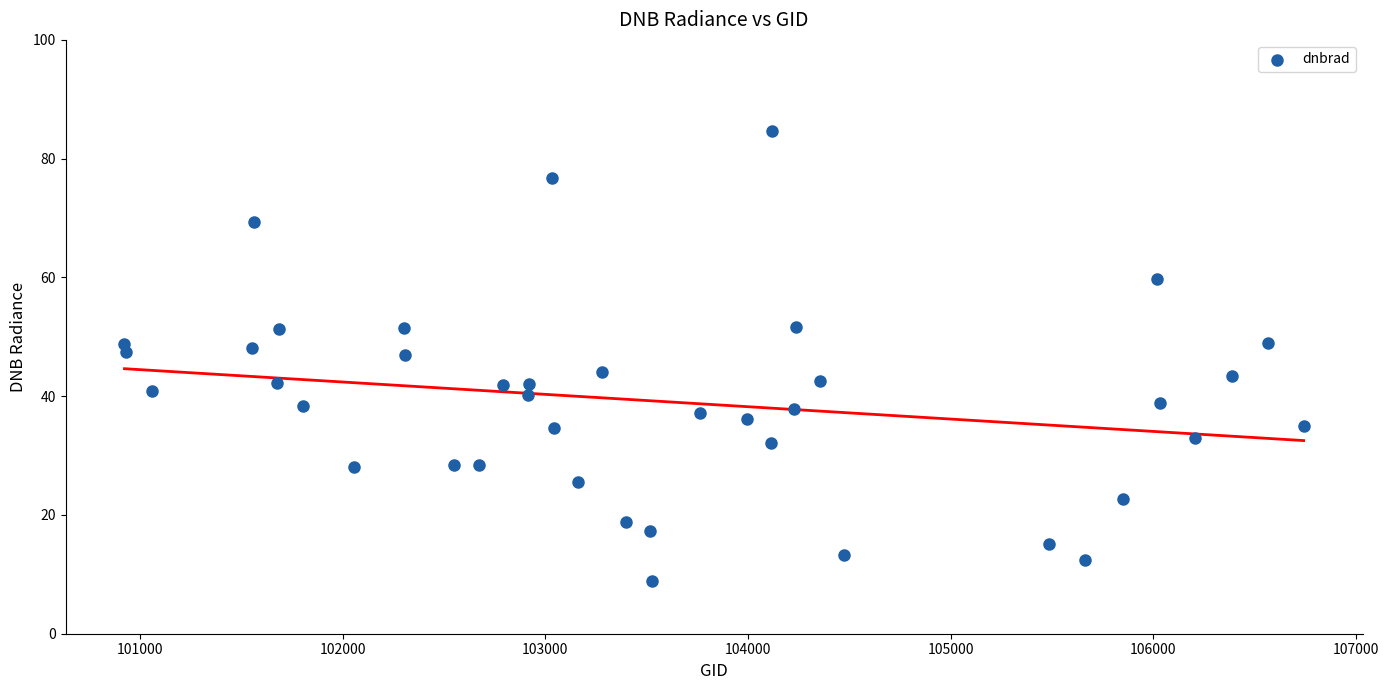

What is the range of Y values (max minus min)?

75.7